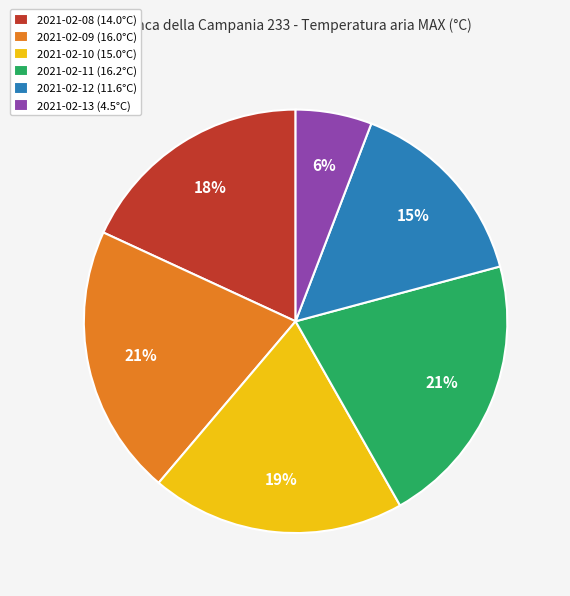

What percentage is the 2021-02-12 slice, to the nearest percent?

15%